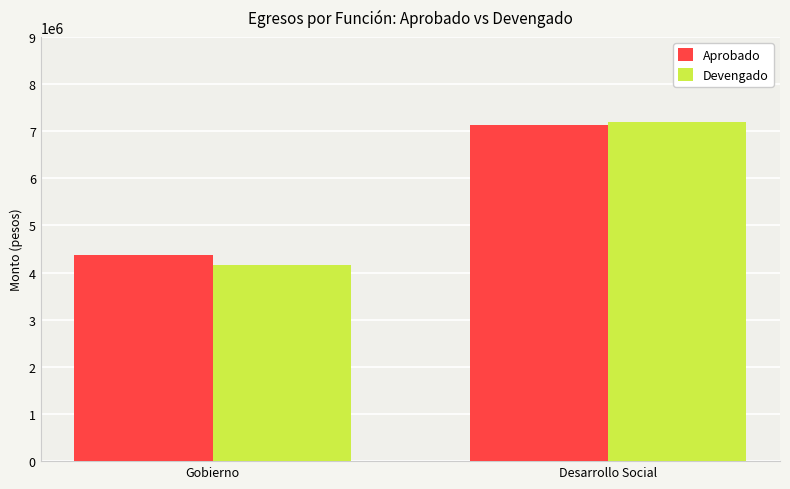

Reading left to right, list all the values displayed in this chart.

Aprobado: Gobierno=4366628.8	Desarrollo Social=7129631.9
Devengado: Gobierno=4161577.4	Desarrollo Social=7203607.0